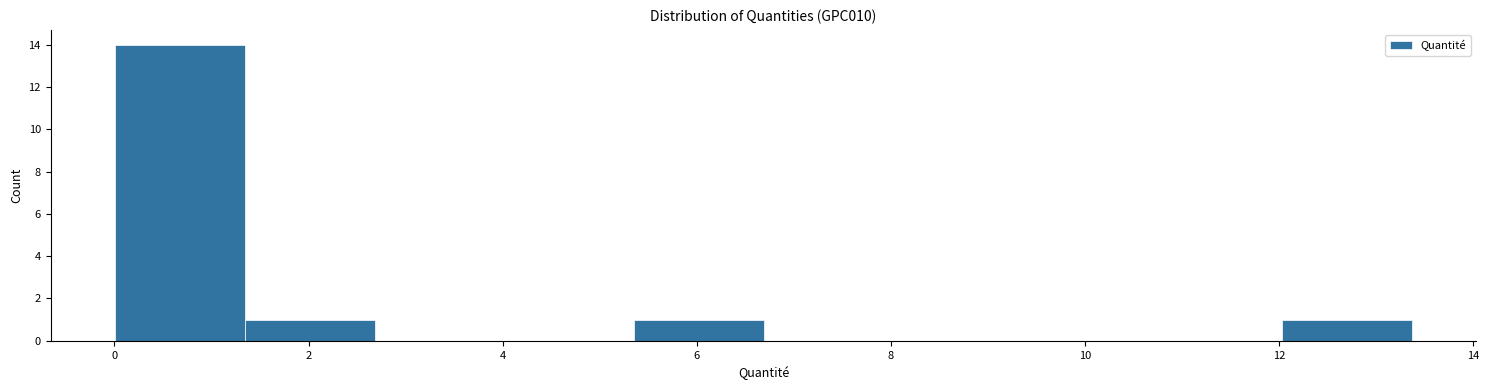

Over which range of the x-axis is the bar tallest?

0.0 to 1.4